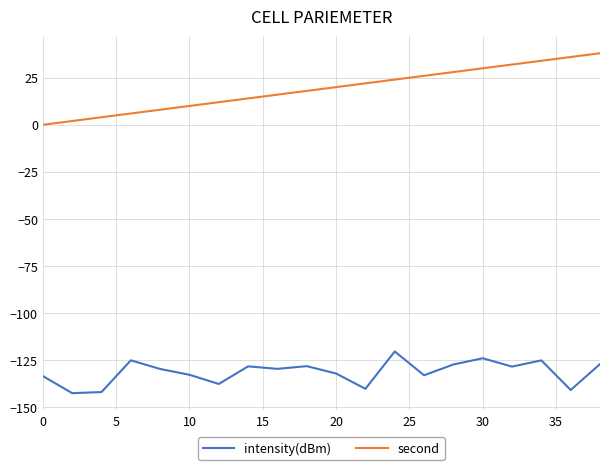

What is the maximum value for intensity(dBm)?

-120.4